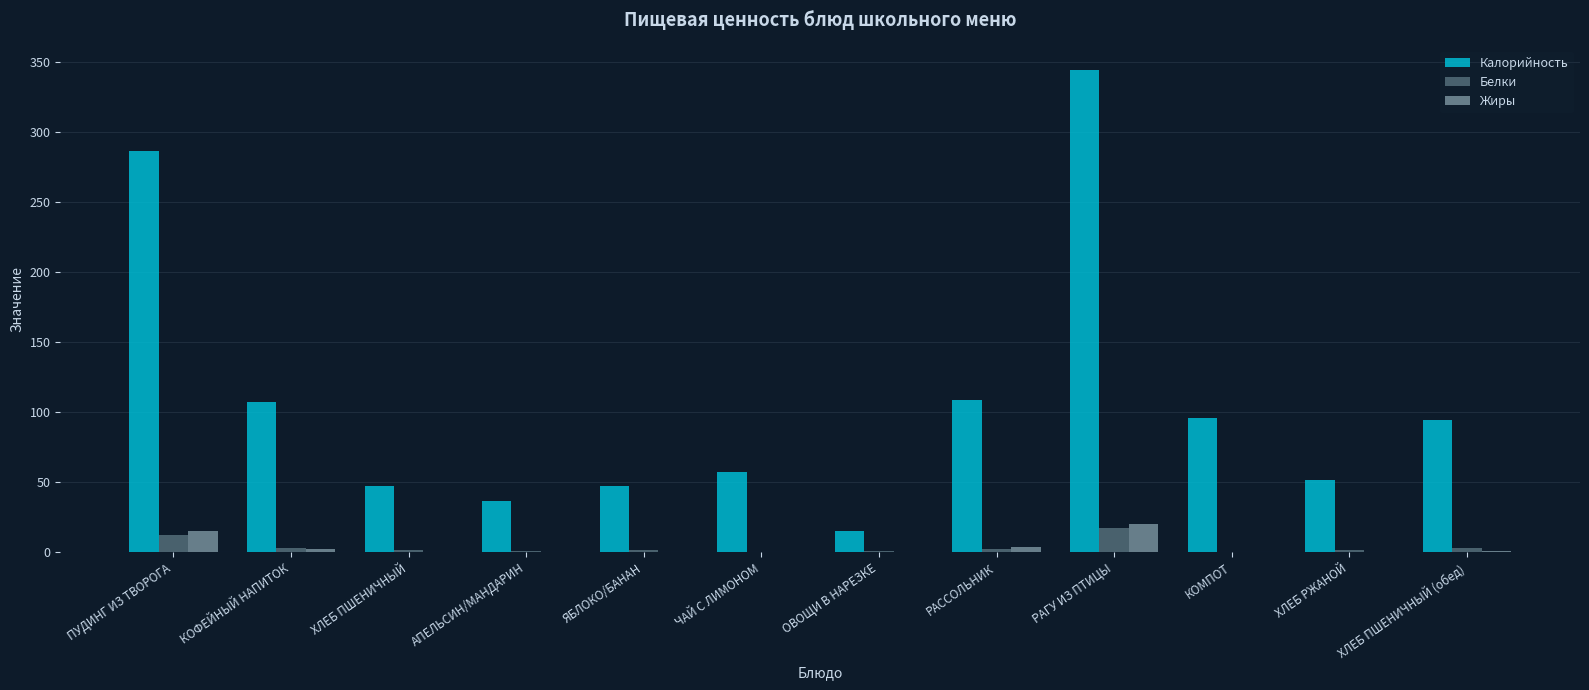

Which series changed the most between ХЛЕБ ПШЕНИЧНЫЙ and ОВОЩИ В НАРЕЗКЕ?

Калорийность